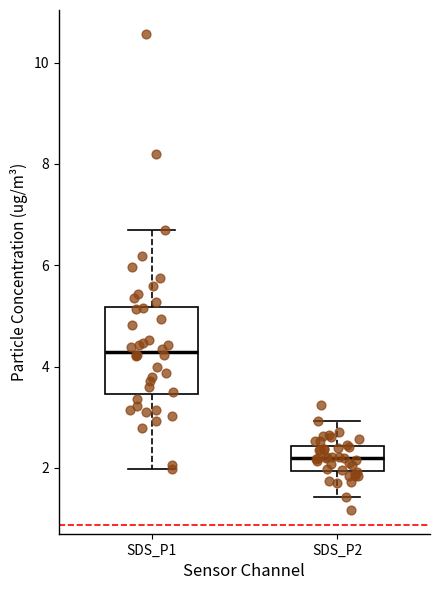

Which box's median line is the lowest?

SDS_P2